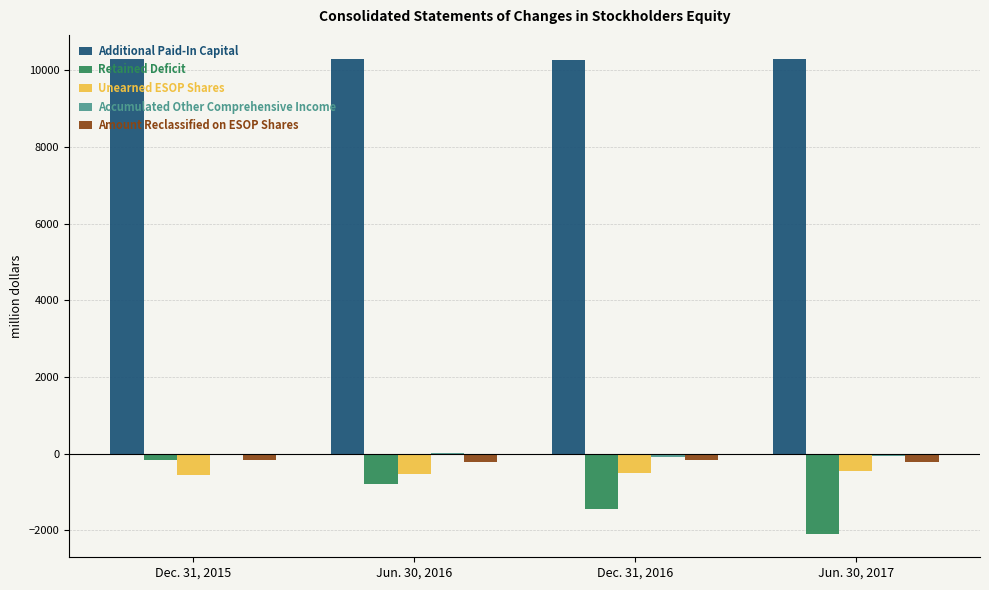

Count the number of data series in this chart.

5